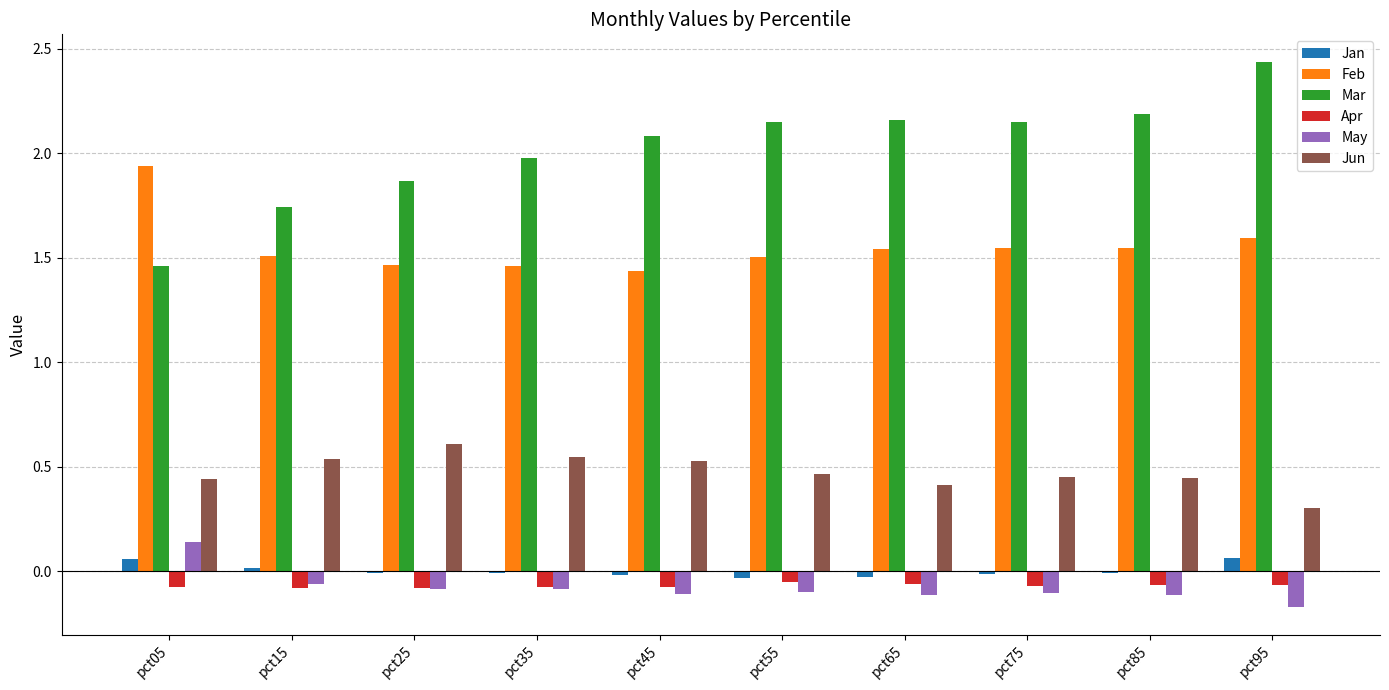

Is the value of Jan at pct15 greater than the value of Apr at pct35?

Yes